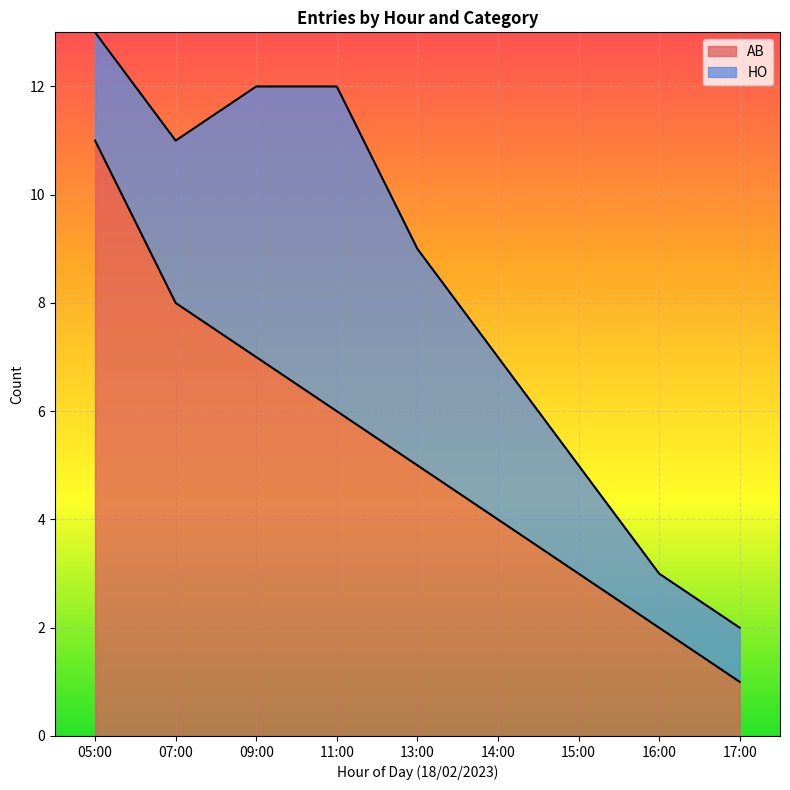

What is the difference between the values at 14:00 and 17:00?

3